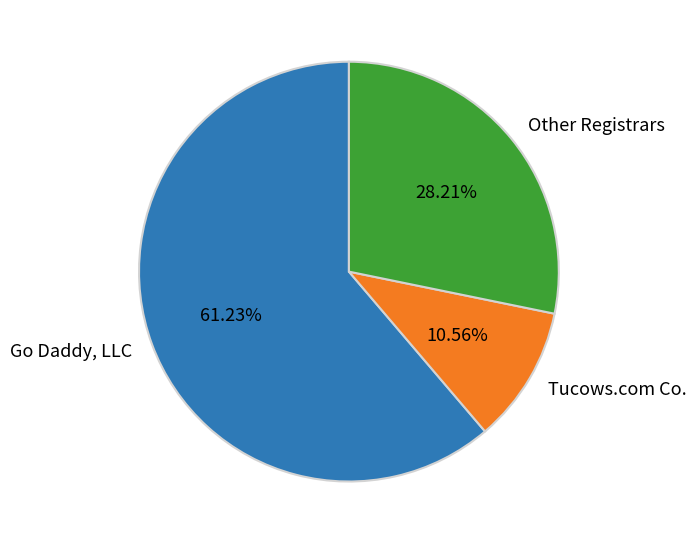

Which category accounts for the majority?

Go Daddy, LLC